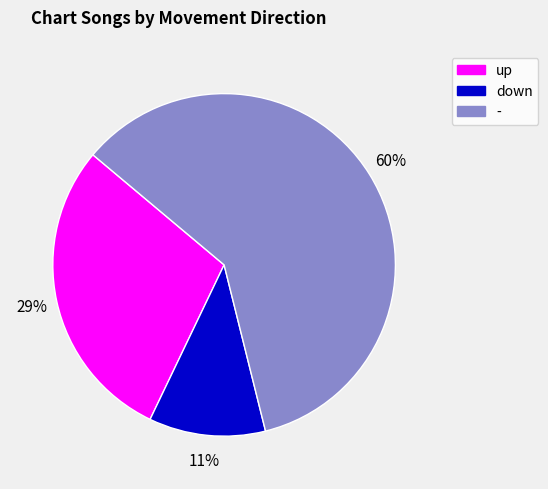

Is it true that - is 60% of the pie?

True